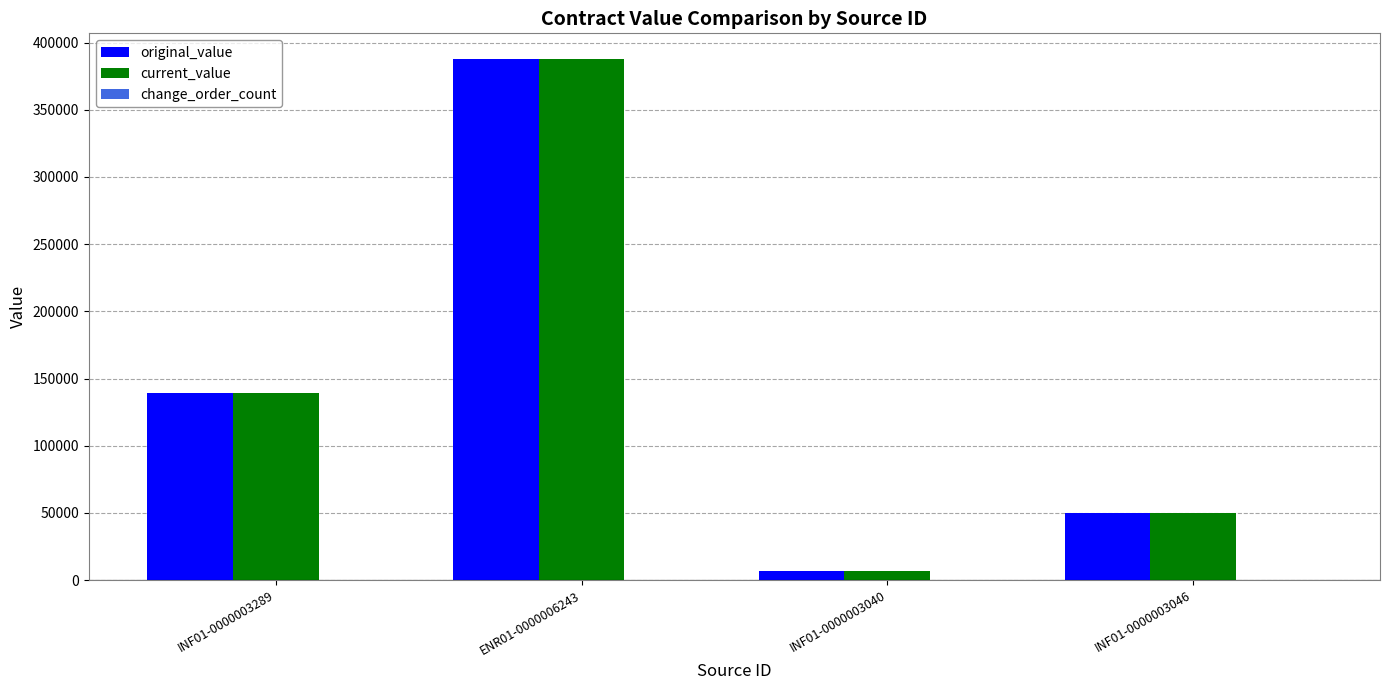

At which category does the chart reach its peak across all series?

ENR01-0000006243